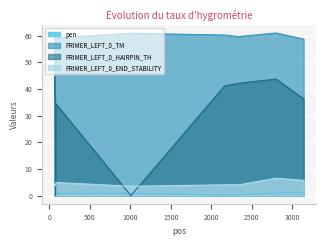

Where is PRIMER_LEFT_0_END_STABILITY nearest to the value 5?

84